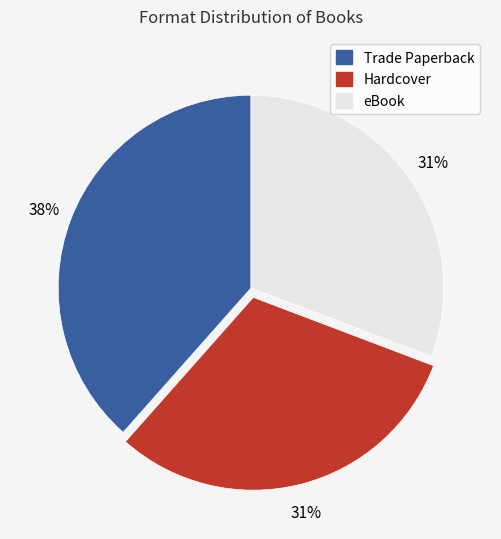

Do Hardcover and Trade Paperback together represent more than half of the pie?

Yes